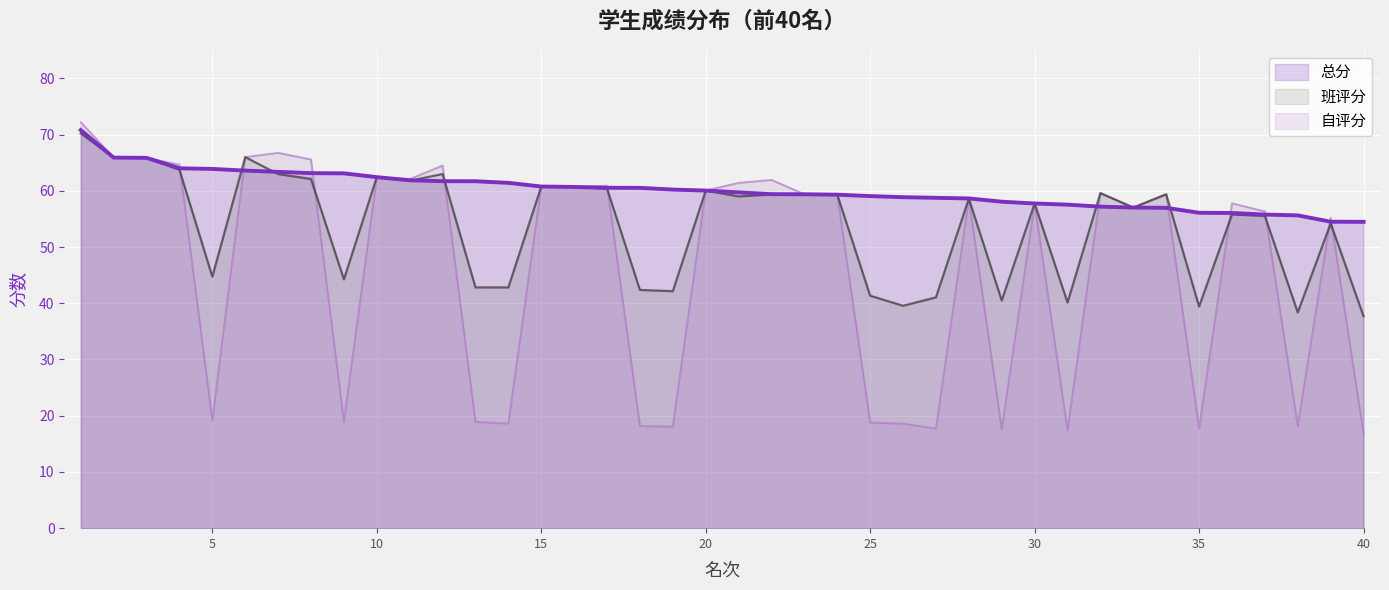

What is the difference between the maximum and minimum values in the 自评分 series?

55.4